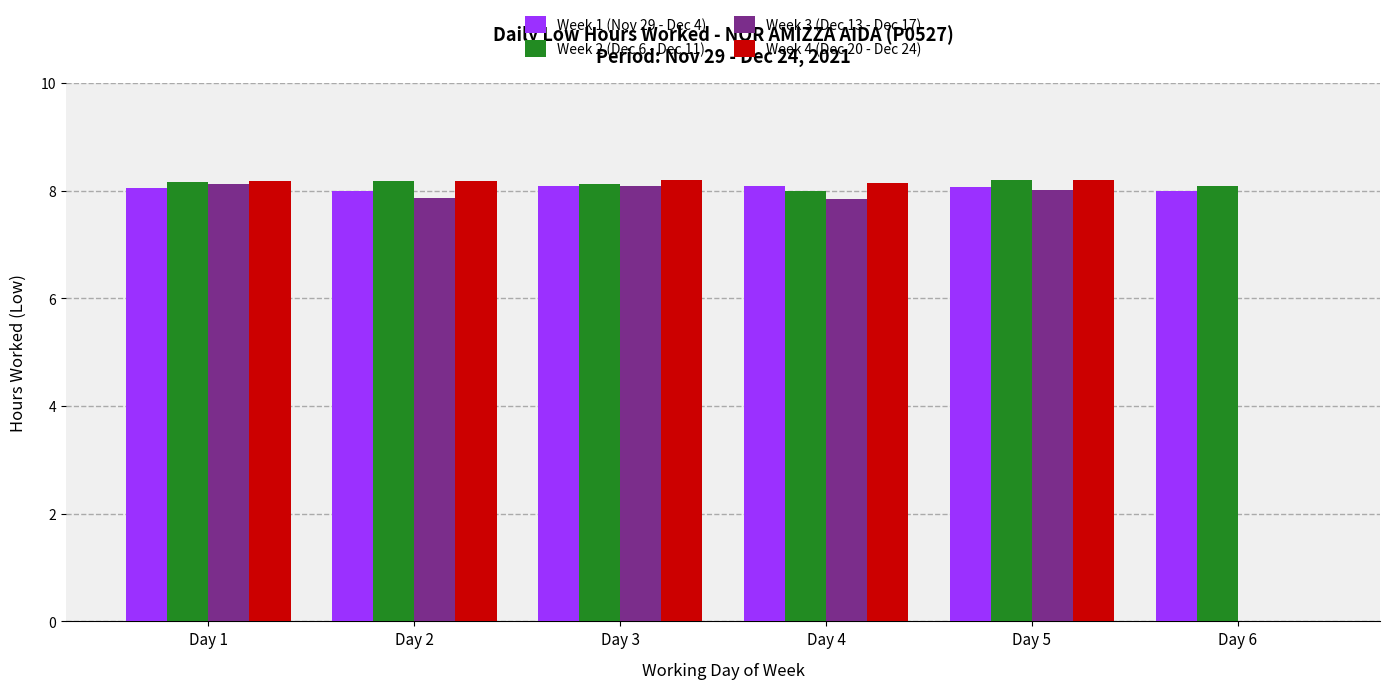

The value of Week 1 (Nov 29 - Dec 4) at Day 6 is 5.2. True or false?

False